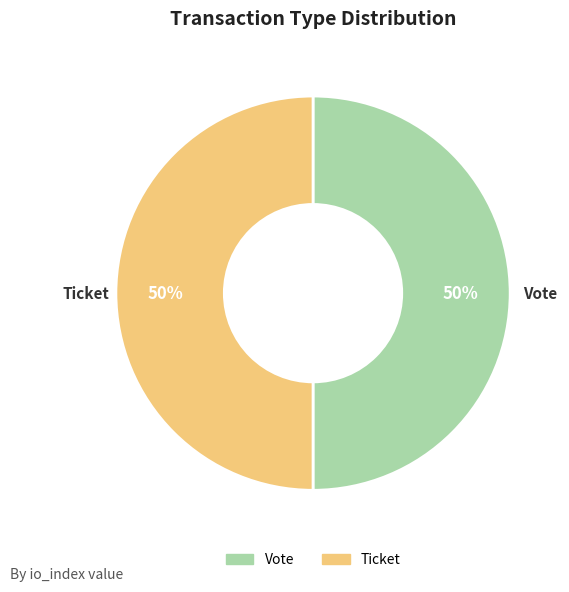

What percentage is the Ticket slice, to the nearest percent?

50%